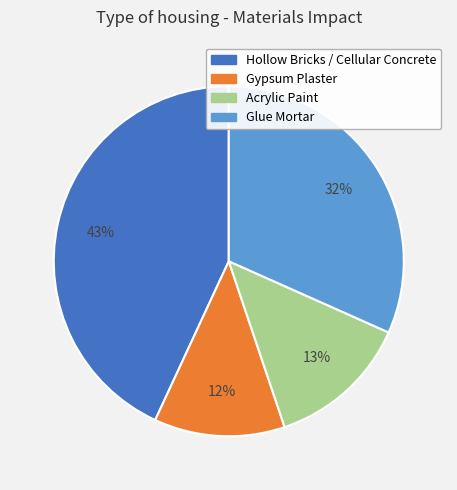

Is there any slice that represents more than half of the pie?

No